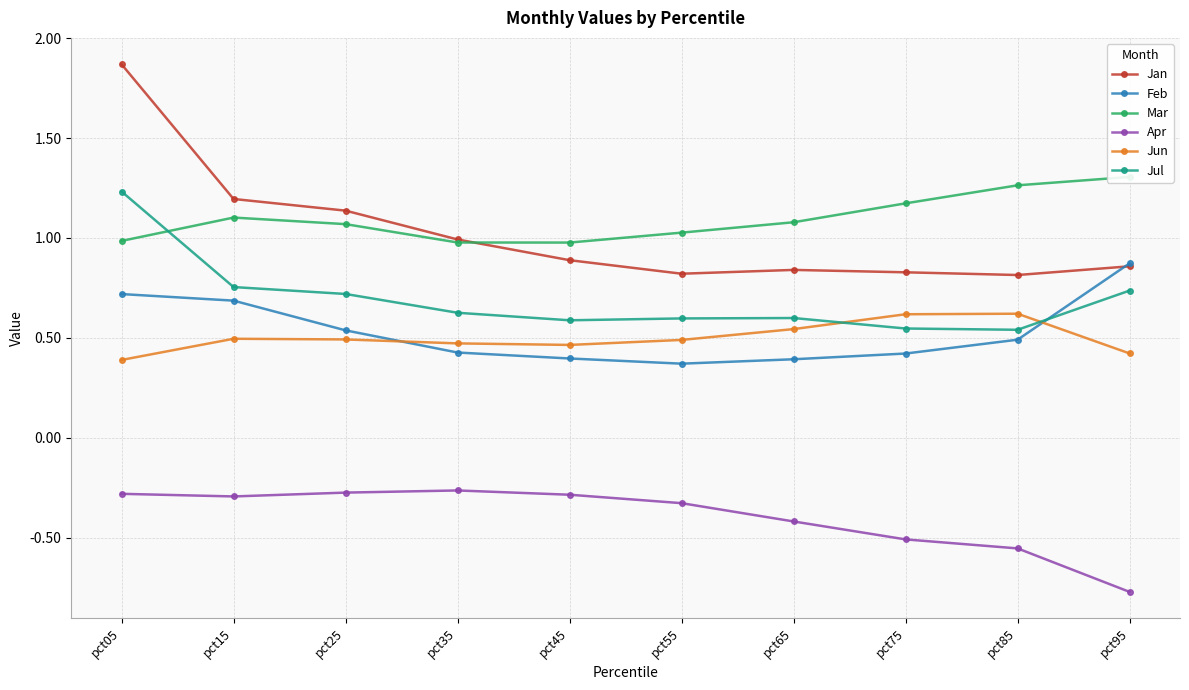

What is the value of the Jul point at the 6th from the left?

0.6